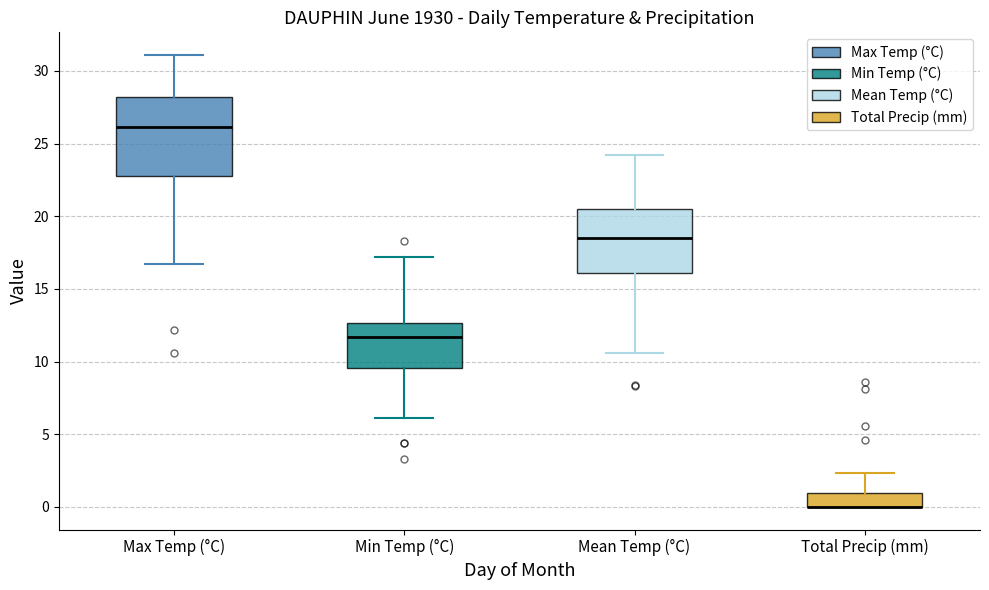

Reading left to right, transcribe this box plot: for each box, give where its median line is, the range the box spans, and where its two whiskers end, as read against the y-axis. The values are not printed on the chart, so give them approximately, as read against the axis.

Max Temp (°C): median 26.0, box 23.0 to 28.0, whiskers 16.5 to 31.0
Min Temp (°C): median 11.5, box 9.5 to 12.5, whiskers 6.0 to 17.0
Mean Temp (°C): median 18.5, box 16.0 to 20.5, whiskers 10.5 to 24.0
Total Precip (mm): median 0.0 (drawn on the box's lower edge), box 0.0 to 1.0, whiskers 0.0 to 2.5